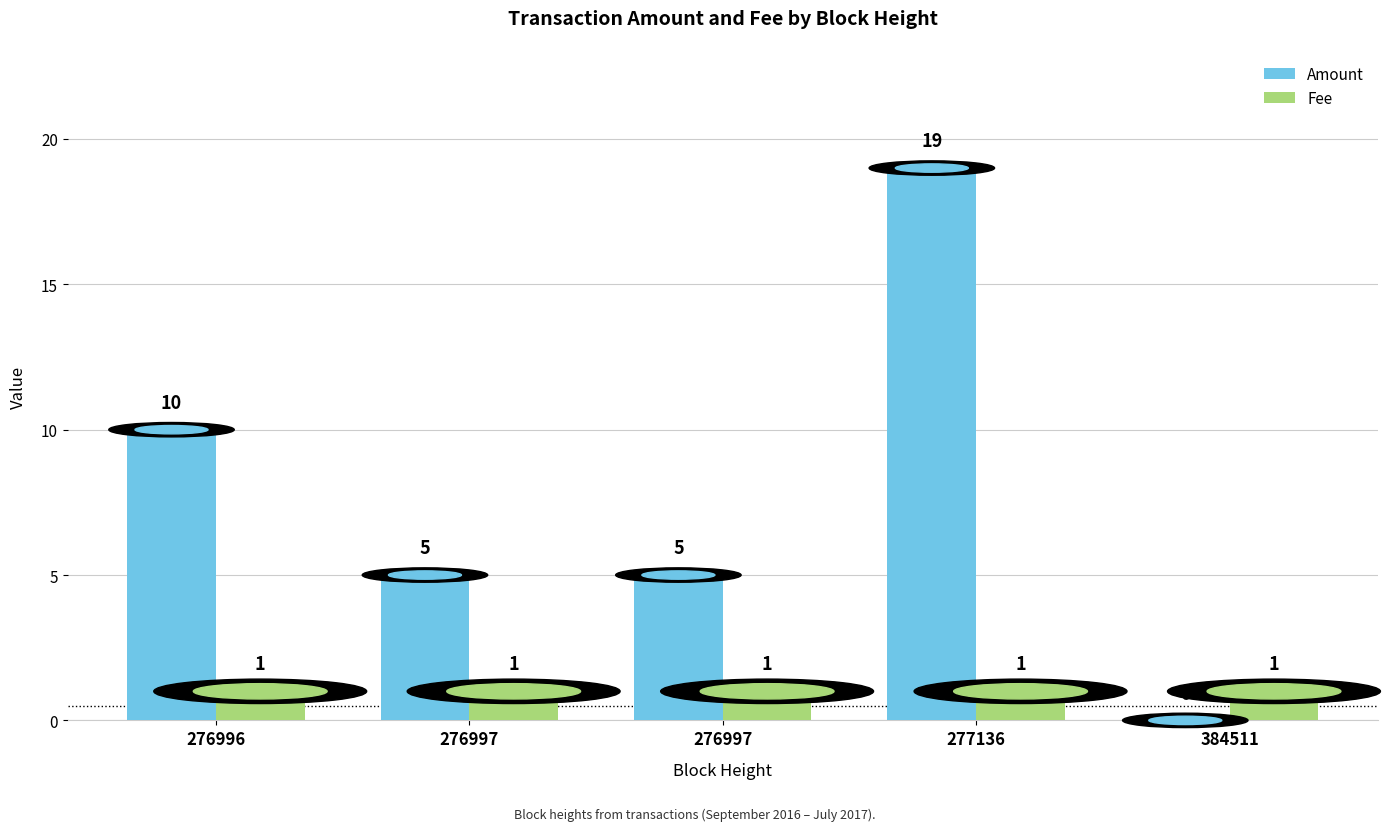

How many categories are shown in the chart?

5